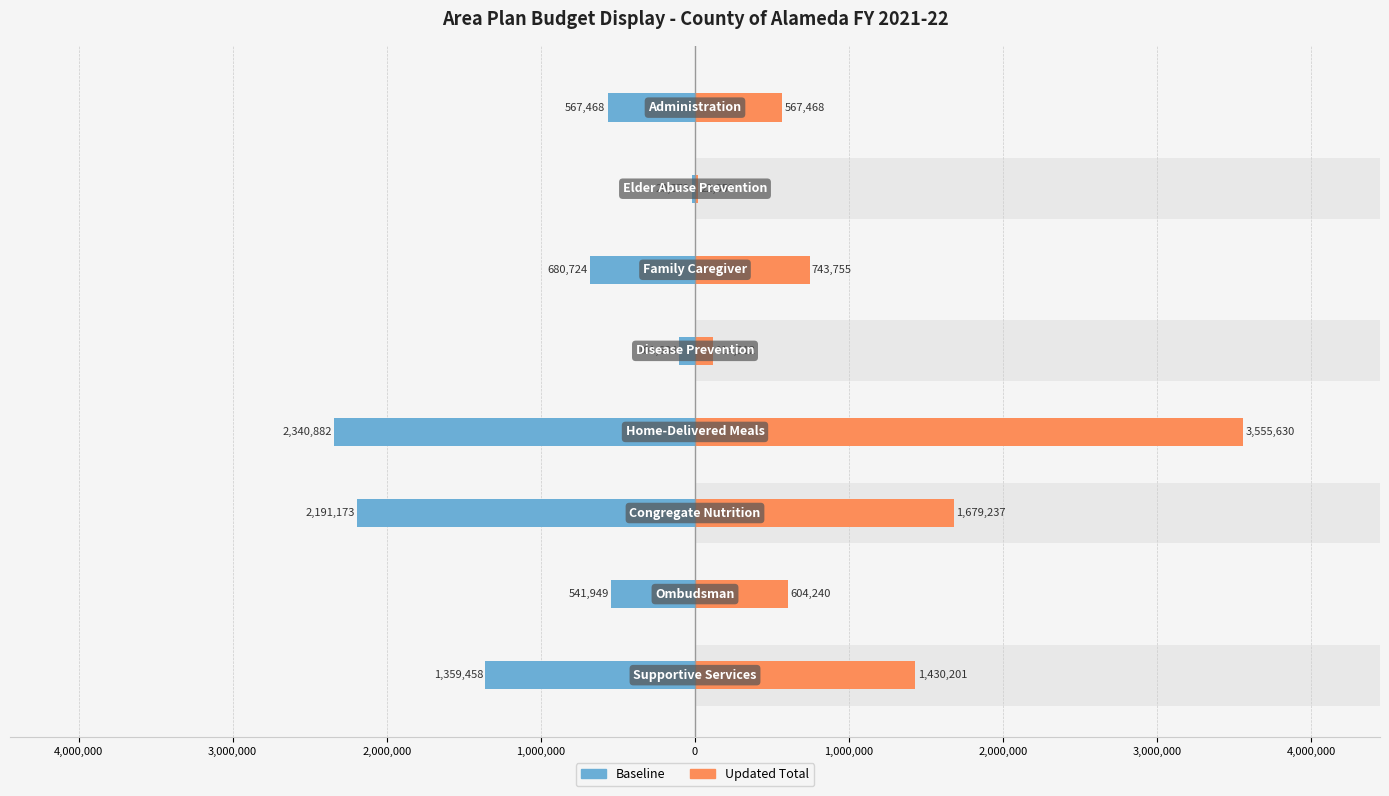

The value of Updated Total at 5,000,000 is 2525801. True or false?

False